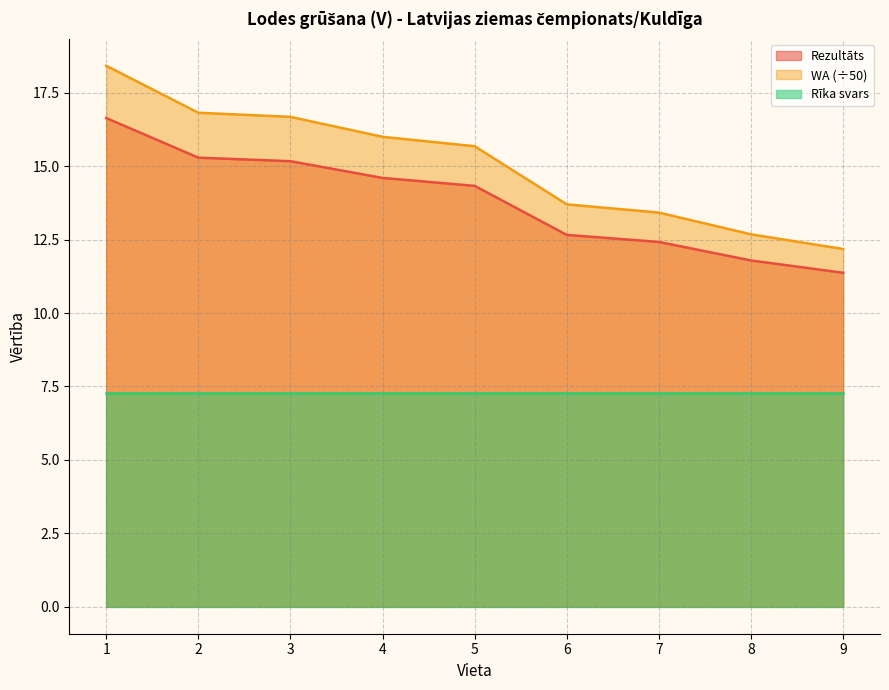

At which label does WA first exceed 15?

1